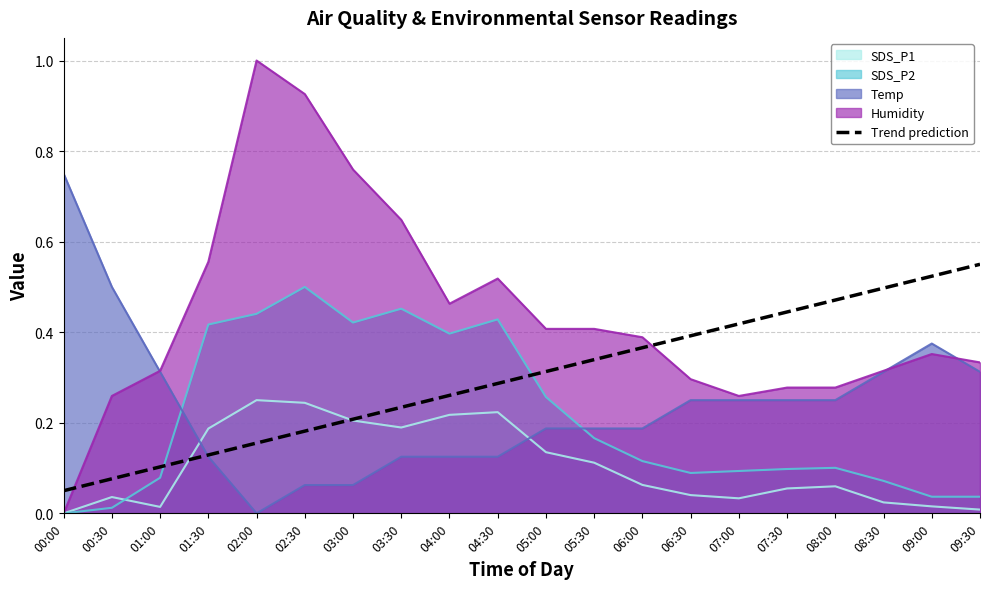

True or false: SDS_P2 and Temp intersect in this chart.

True